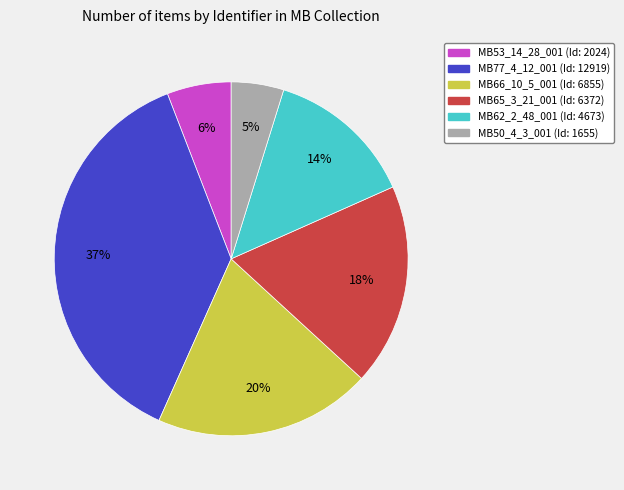

What is the ratio of the value at MB50_4_3_001 to the value at MB66_10_5_001?

0.2